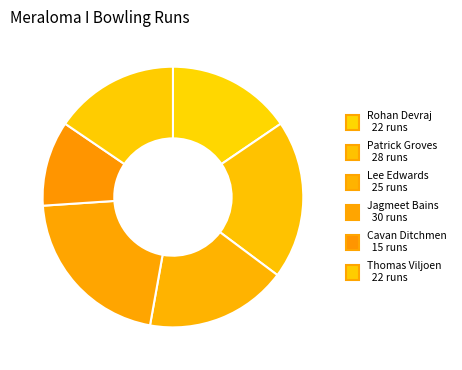

How many slices are in this pie chart?

6